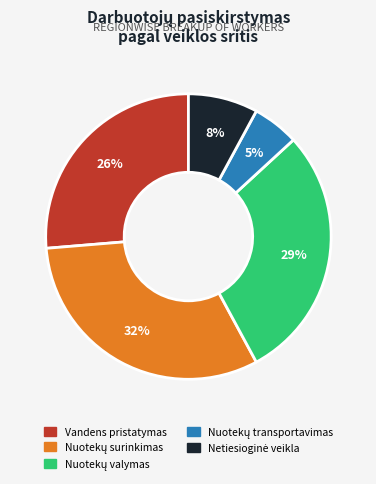

Is there any slice that represents more than half of the pie?

No